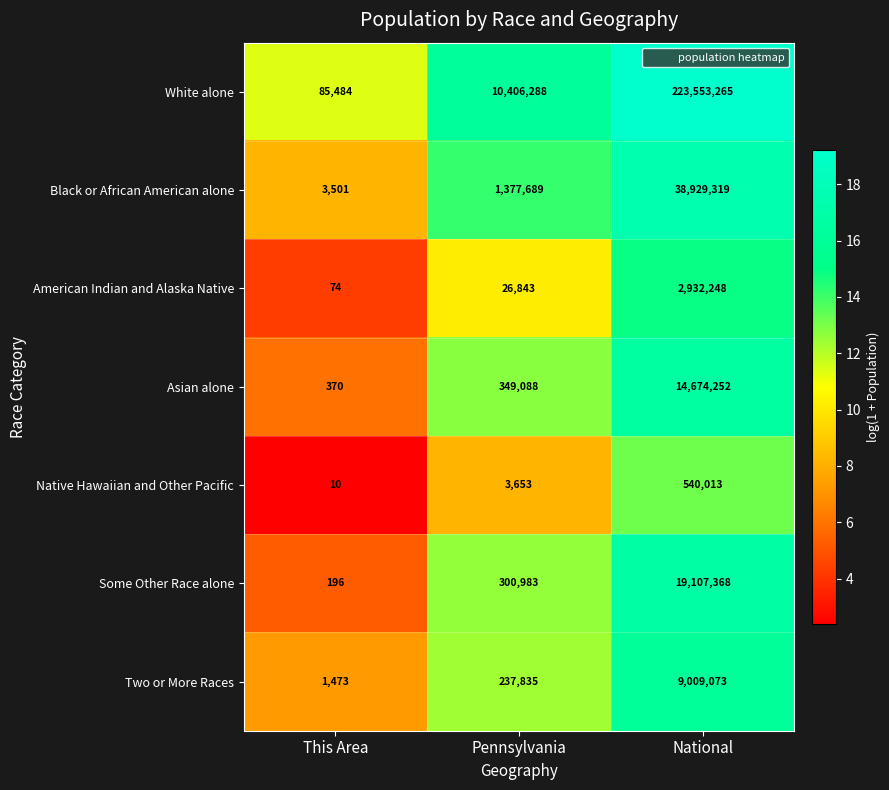

The American Indian and Alaska Native series shows 6942 at Pennsylvania. True or false?

False